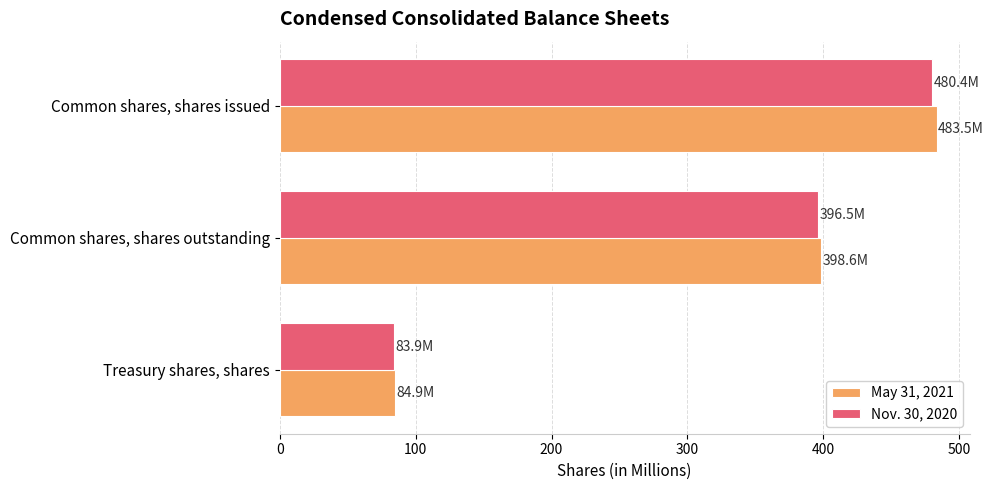

Which category has the lowest value in the Nov. 30, 2020 series?

Treasury shares, shares